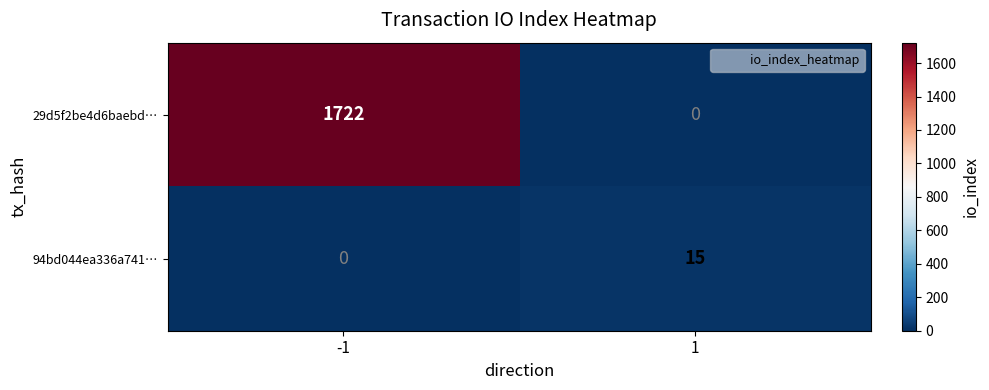

What is the difference between the maximum and minimum values in the 94bd044ea336a741… series?

15